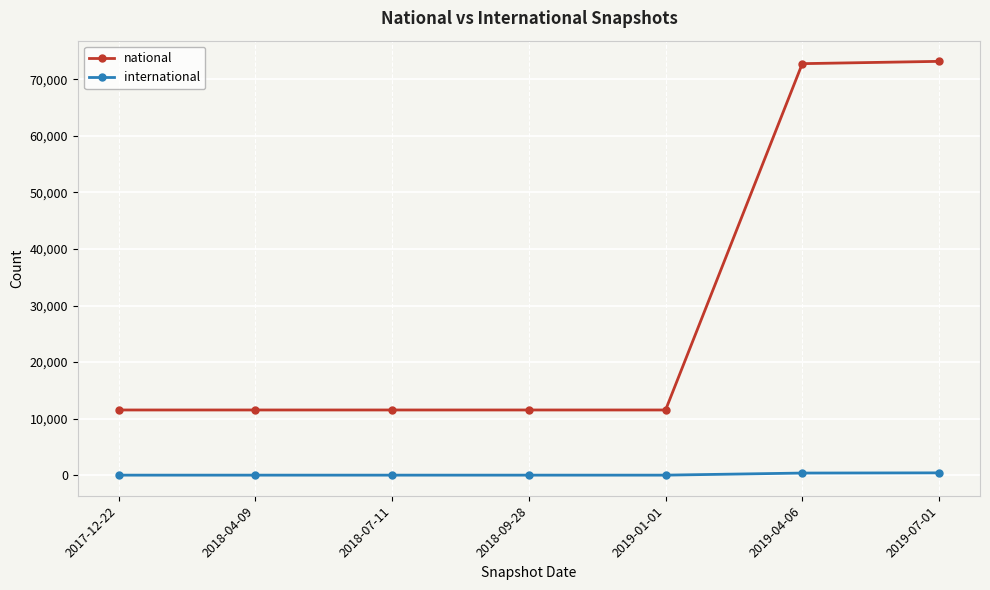

What is the difference between the maximum and second lowest values in the international series?

404